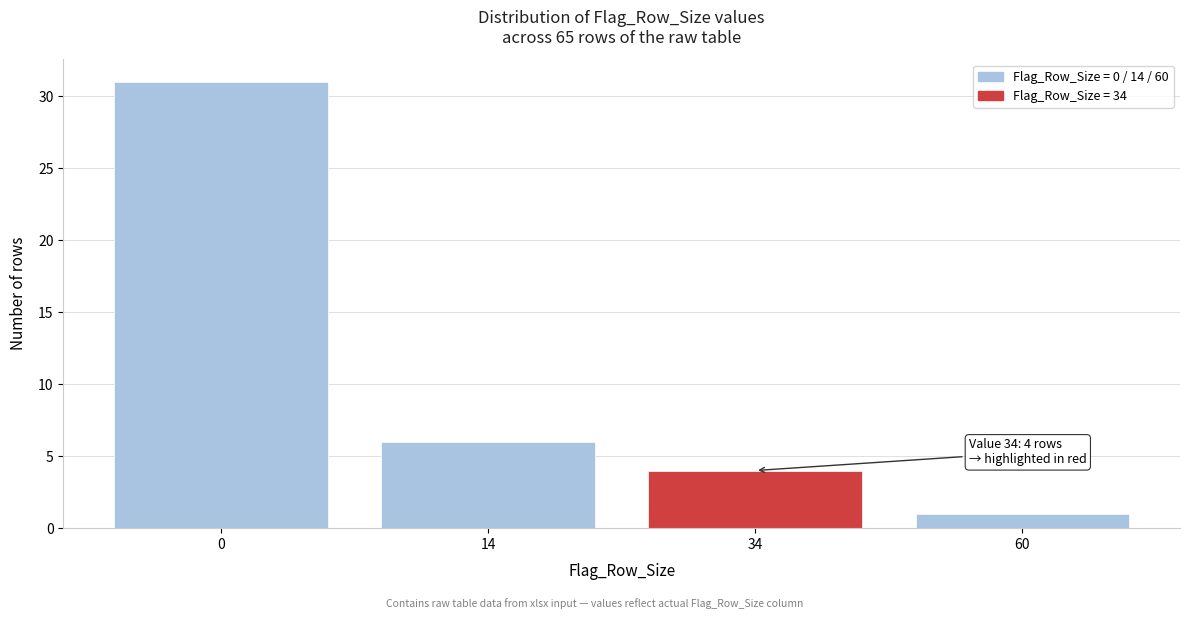

Reading left to right, what are all the values shown in this chart?

0=31	14=6	34=4	60=1